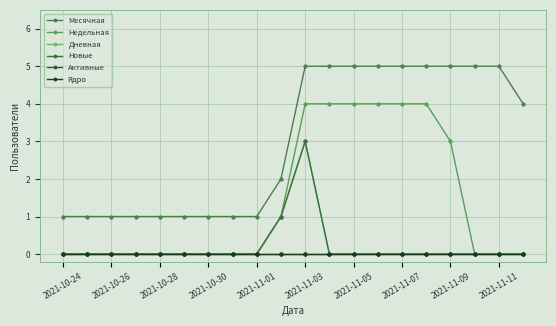

Does the chart have visible grid lines?

Yes